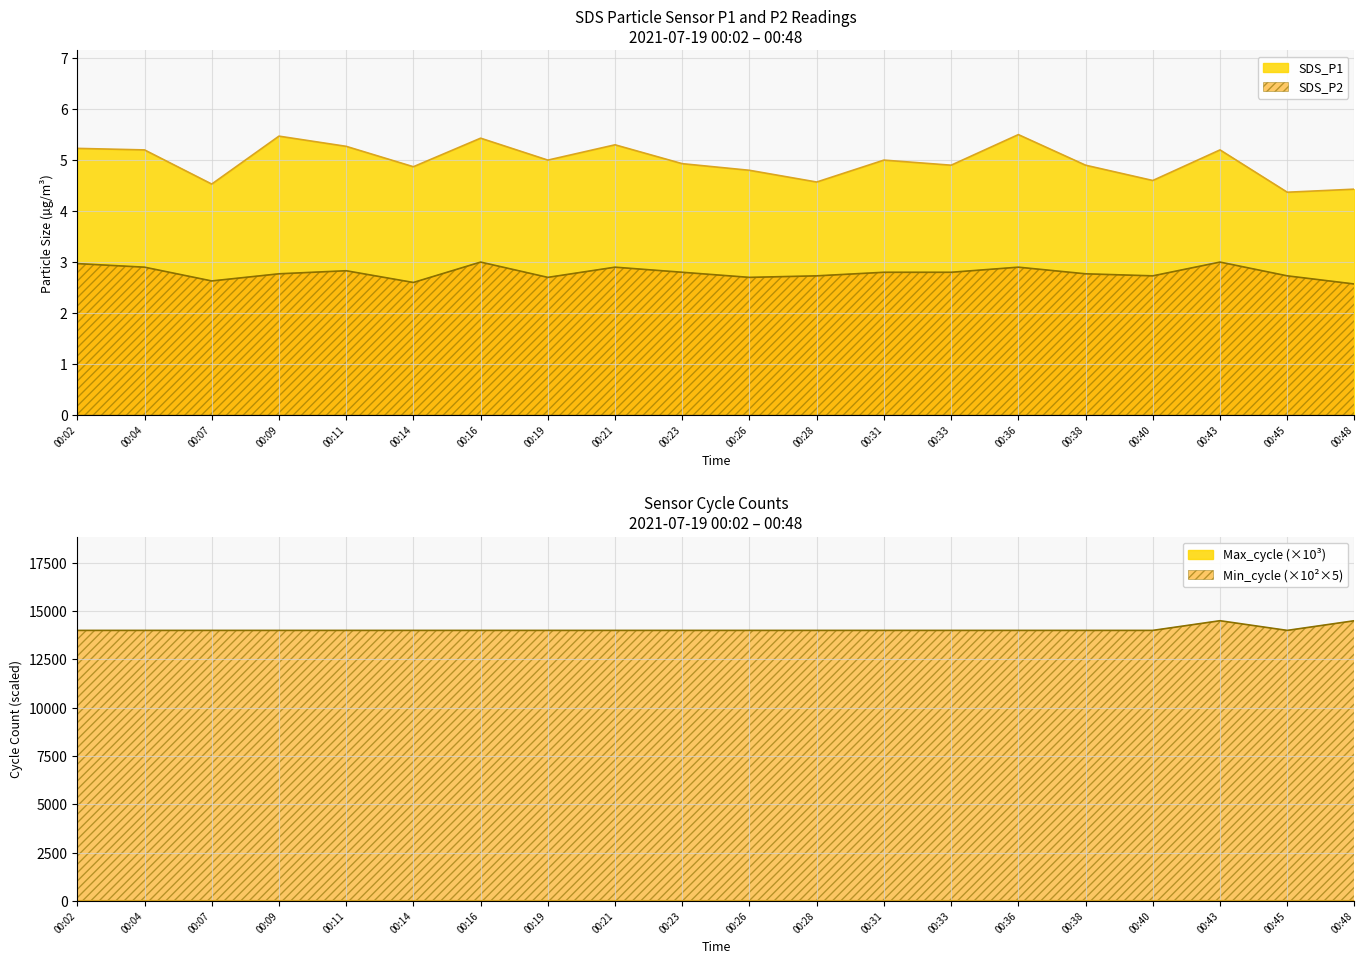

Read the SDS_P1 value at 00:28.

4.6